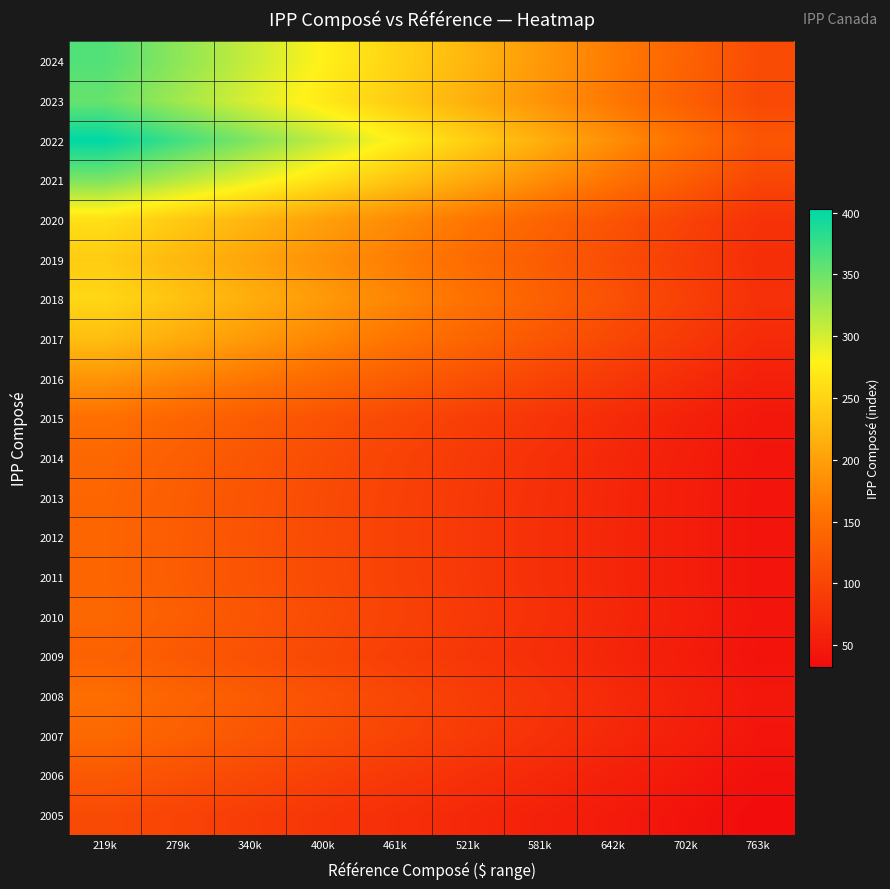

Which series has the largest total across all categories?

2022